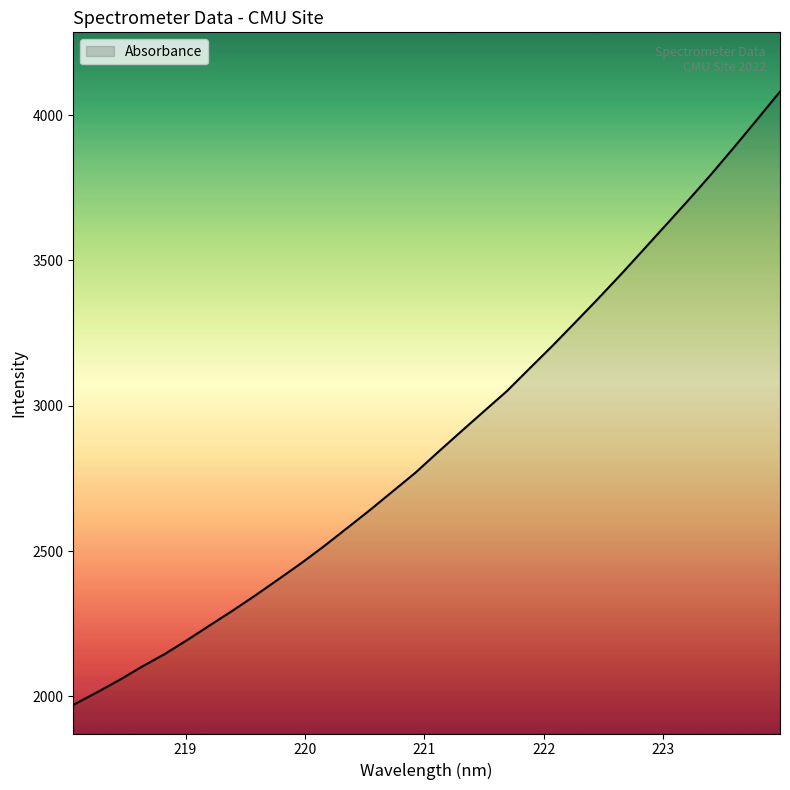

What is the smallest value displayed?

1970.4